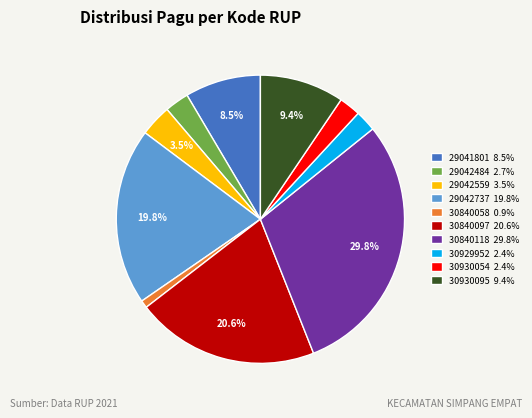

What is the largest slice in the pie chart?

30840118